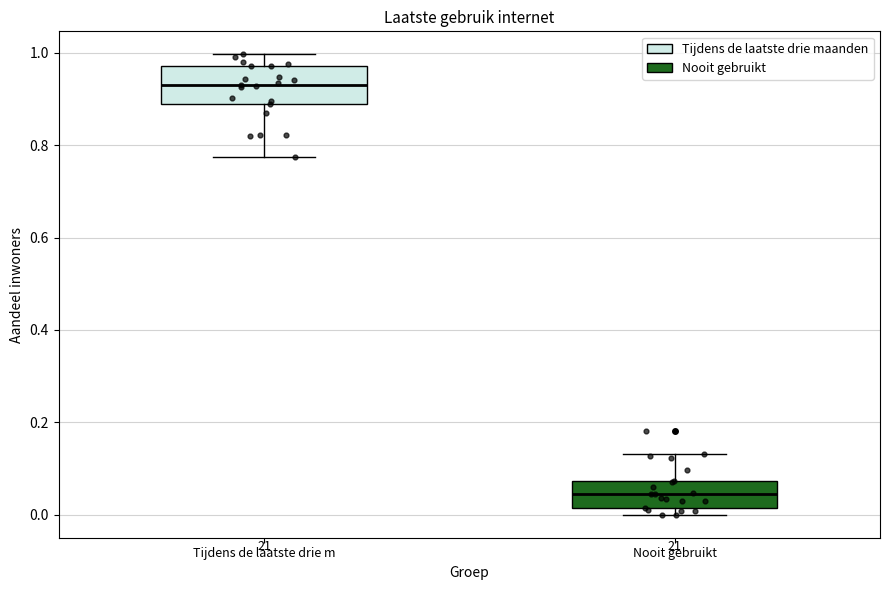

Reading left to right, transcribe this box plot: for each box, give where its median line is, the range the box spans, and where its two whiskers end, as read against the y-axis. The values are not printed on the chart, so give them approximately, as read against the axis.

Tijdens de laatste drie m: median 0.92, box 0.88 to 0.98, whiskers 0.78 to 1.00
Nooit gebruikt: median 0.04, box 0.02 to 0.08, whiskers 0.00 to 0.14